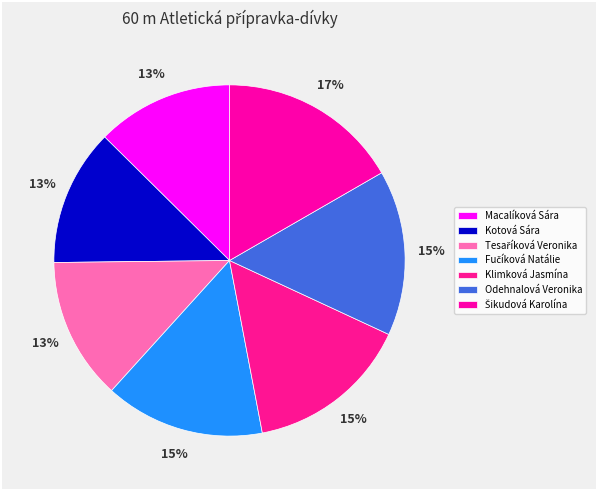

How many segments does this pie chart have?

7